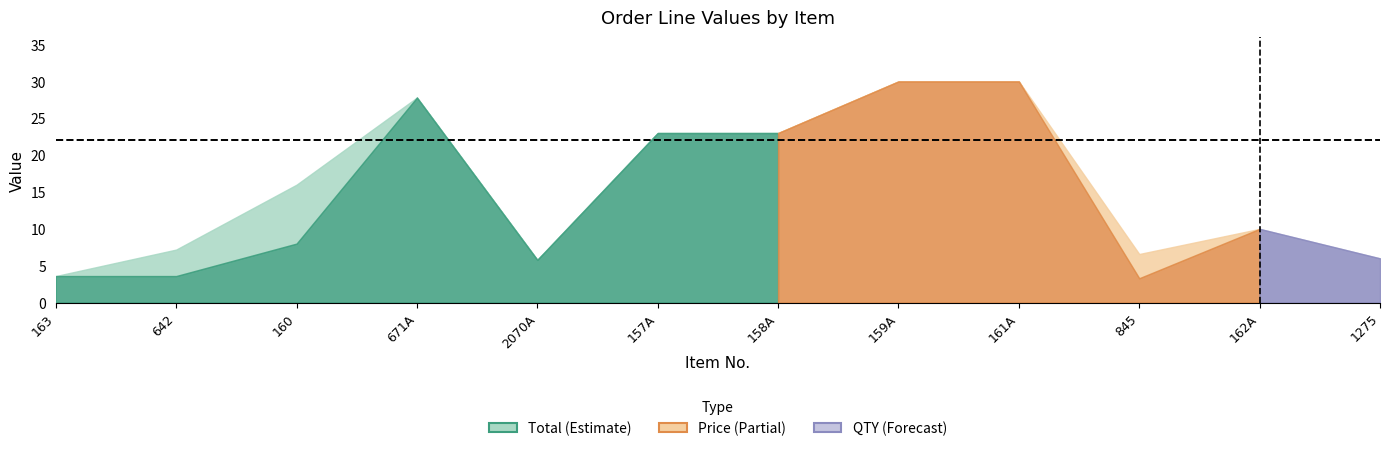

Rank the series at 161A from lowest to highest value.

QTY, Total, Price